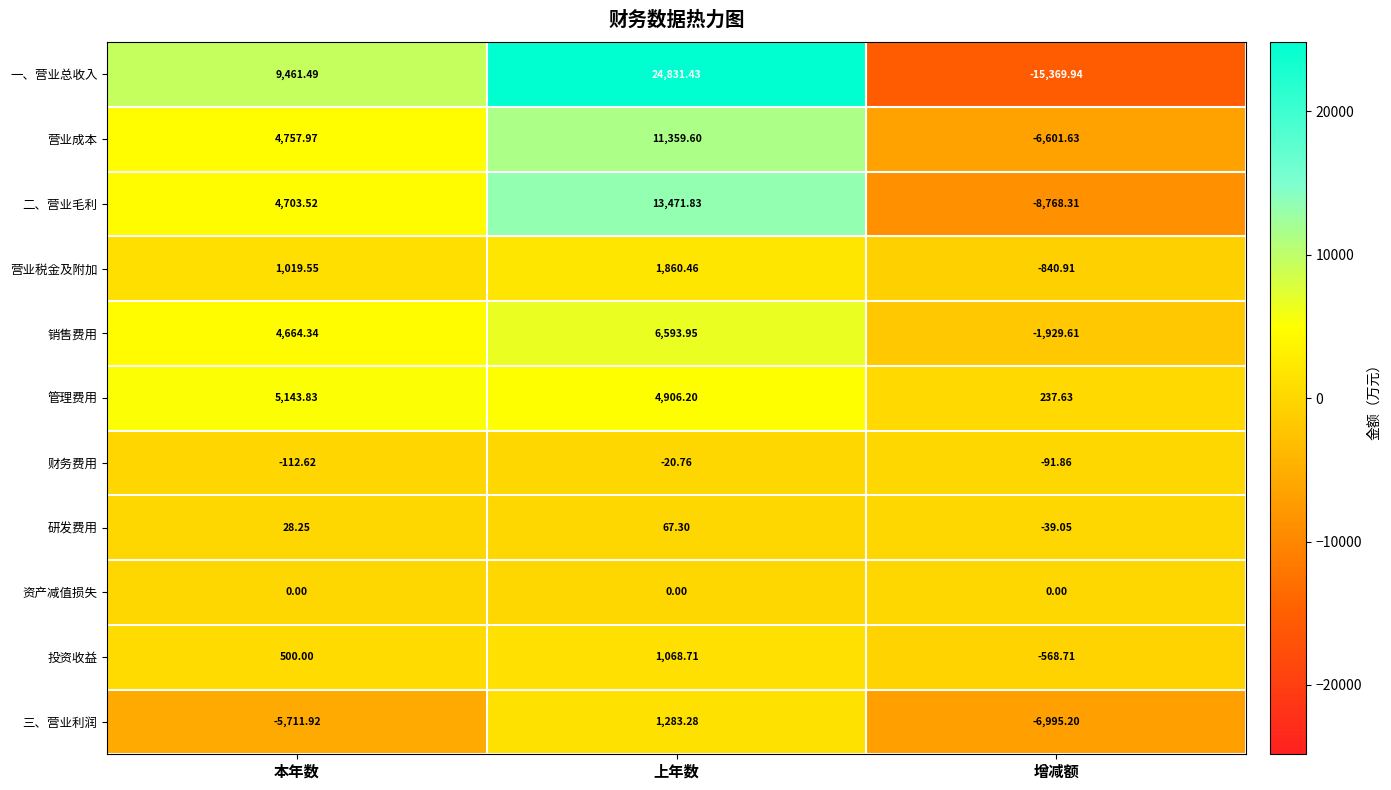

At which label does 销售费用 reach its minimum?

增减额